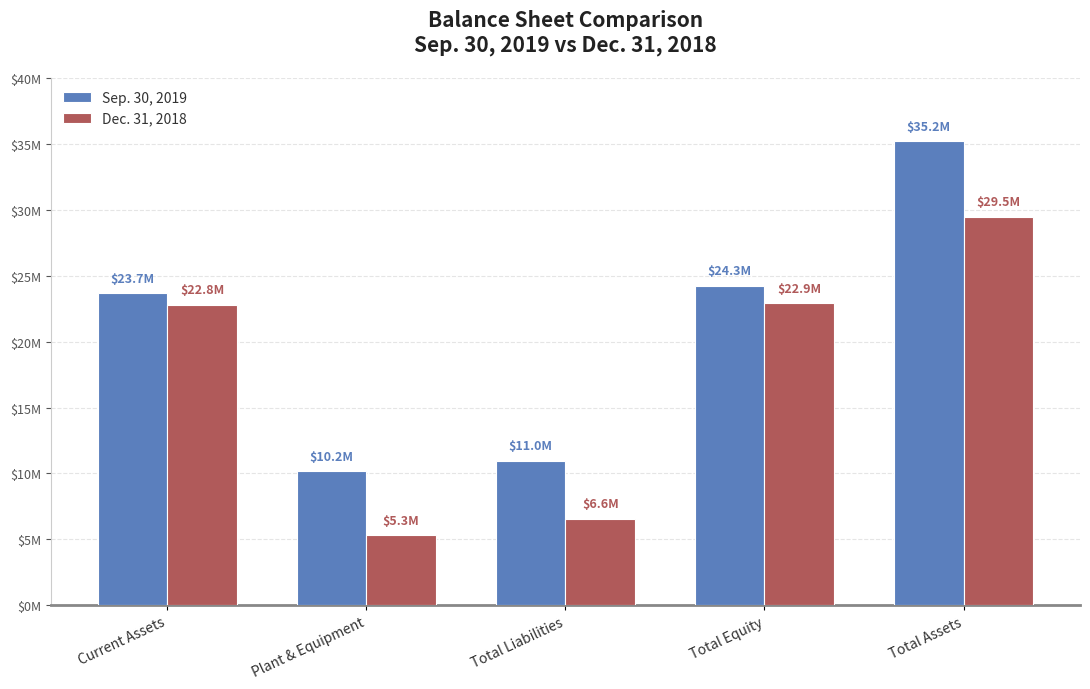

Reading left to right, what are all the values shown in this chart?

Sep. 30, 2019: Current Assets=23705694	Plant & Equipment=10172987	Total Liabilities=10976251	Total Equity=24252476	Total Assets=35228727
Dec. 31, 2018: Current Assets=22807135	Plant & Equipment=5323766	Total Liabilities=6574543	Total Equity=22906188	Total Assets=29480731